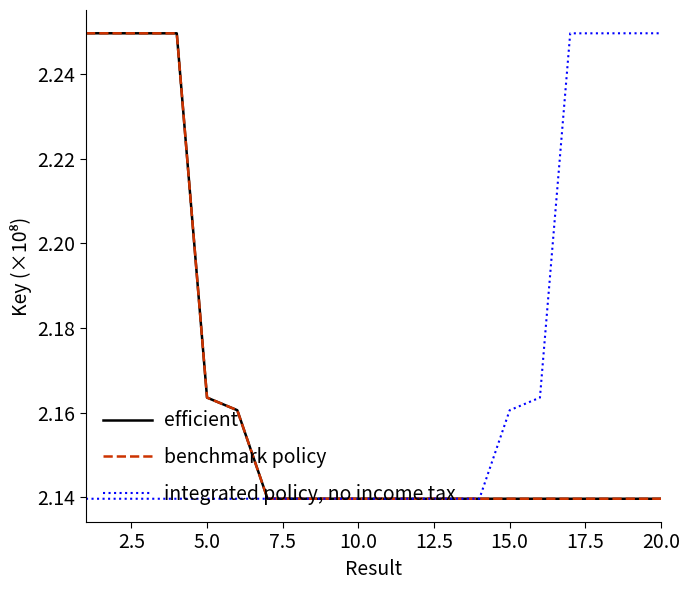

How many interior local valleys does the efficient series have?

5